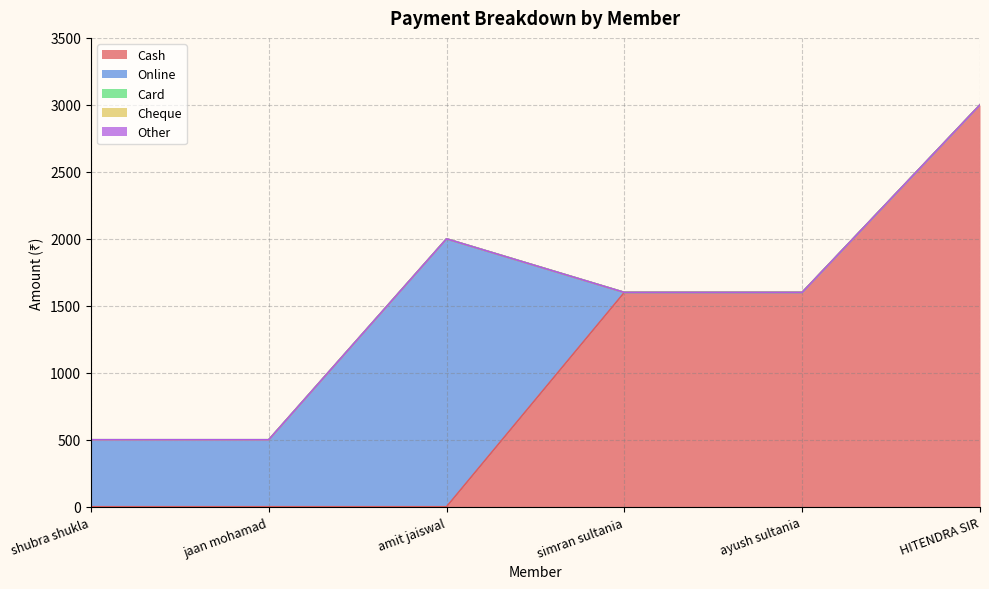

Which has a higher value, amit jaiswal or simran sultania?

simran sultania